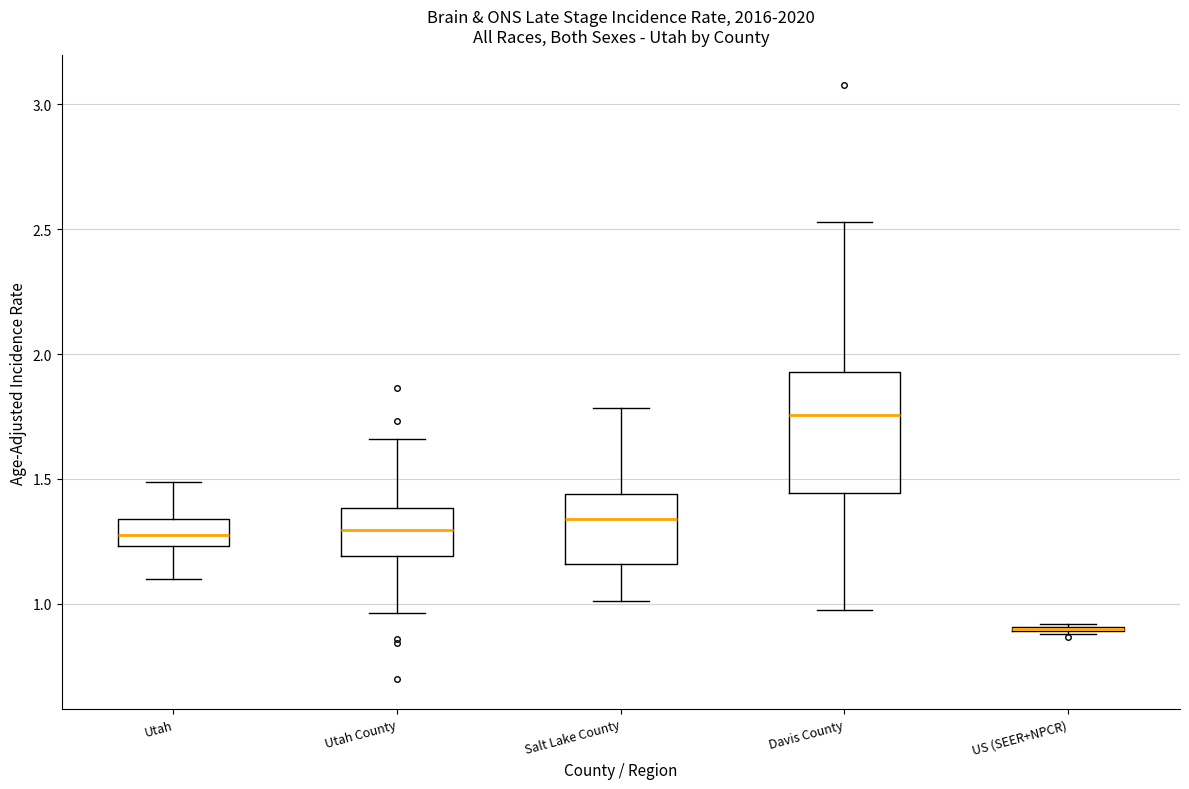

Where does the lower whisker of the box for Utah County end on the y-axis? The values are not printed on the chart, so give them approximately, as read against the axis.

0.95